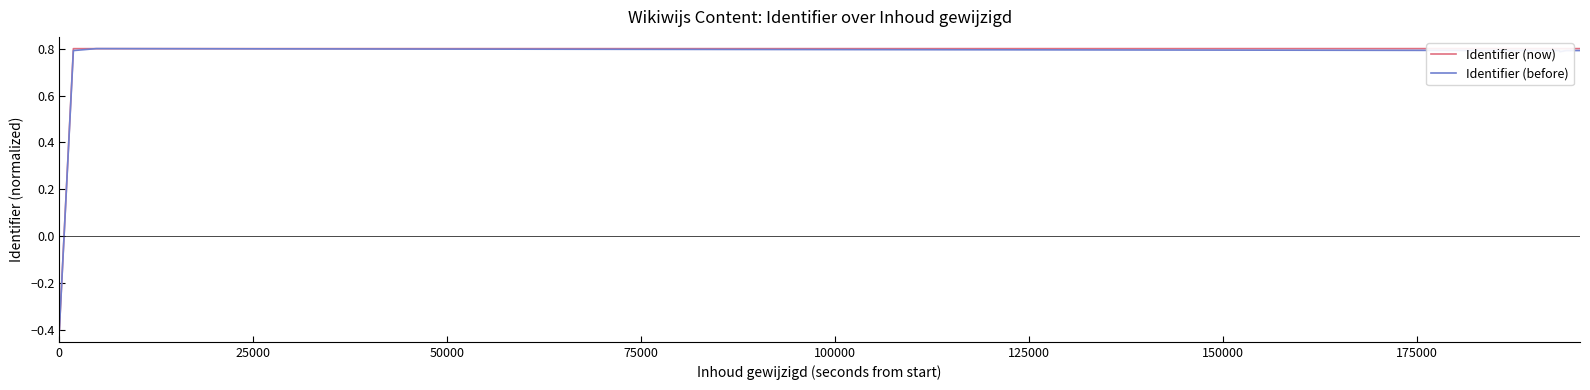

What are all the series names shown in the legend?

Identifier (now), Identifier (before)